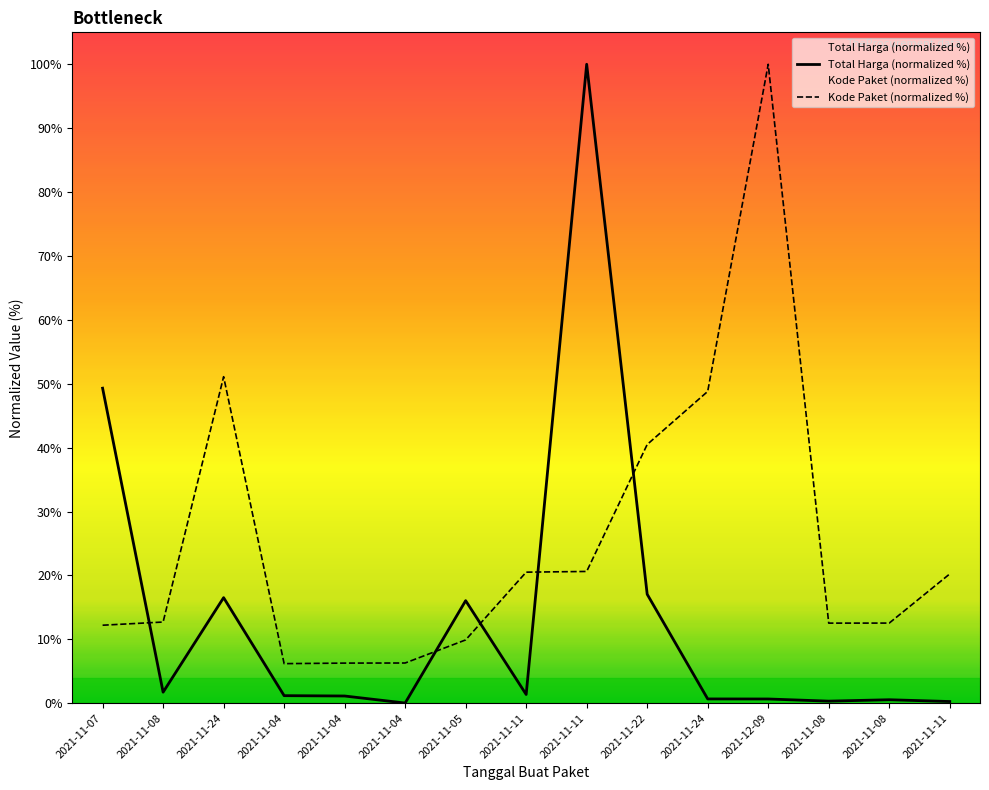

Rank the categories by Total Harga (normalized %) value from lowest to highest.

2021-11-04, 2021-11-11, 2021-11-08, 2021-11-08, 2021-12-09, 2021-11-24, 2021-11-04, 2021-11-04, 2021-11-11, 2021-11-08, 2021-11-05, 2021-11-24, 2021-11-22, 2021-11-07, 2021-11-11